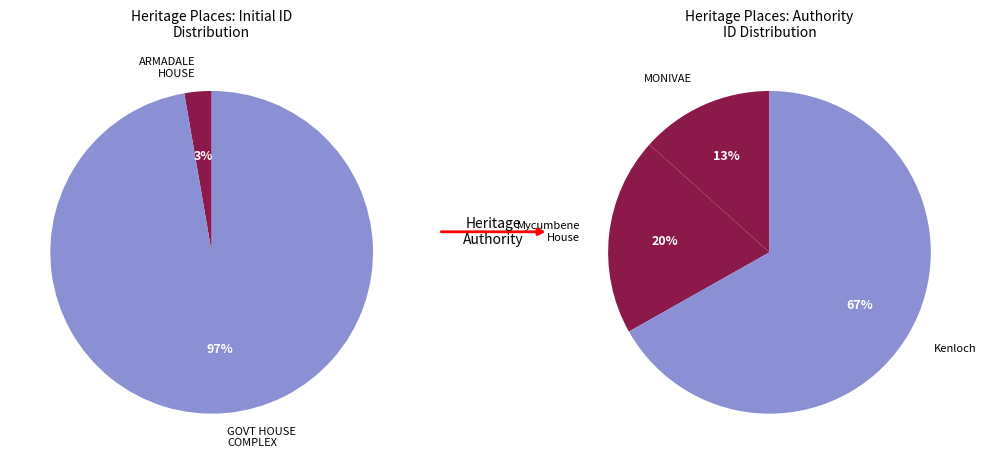

To the nearest percent, what percentage of the pie is Mycumbene House and Garden?

20%